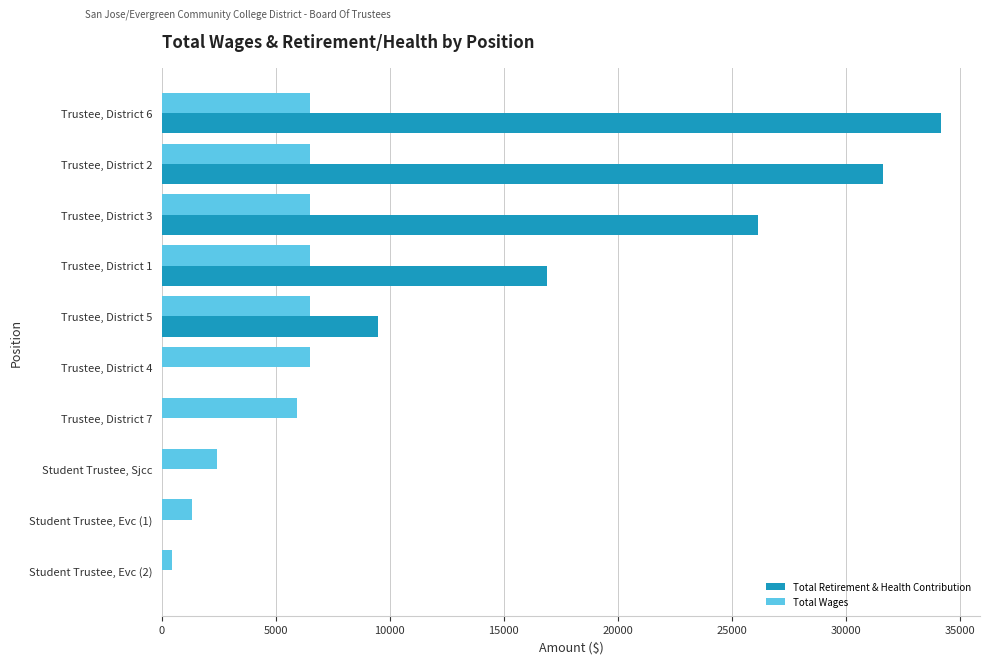

What is the sum of all Total Retirement & Health Contribution values?

118356